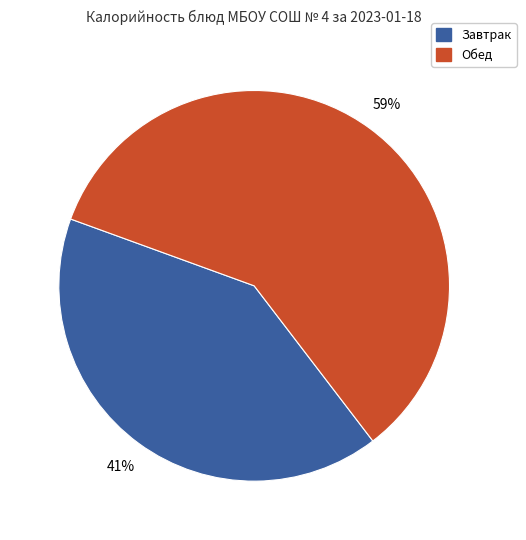

Rank the categories by value from lowest to highest.

Завтрак, Обед